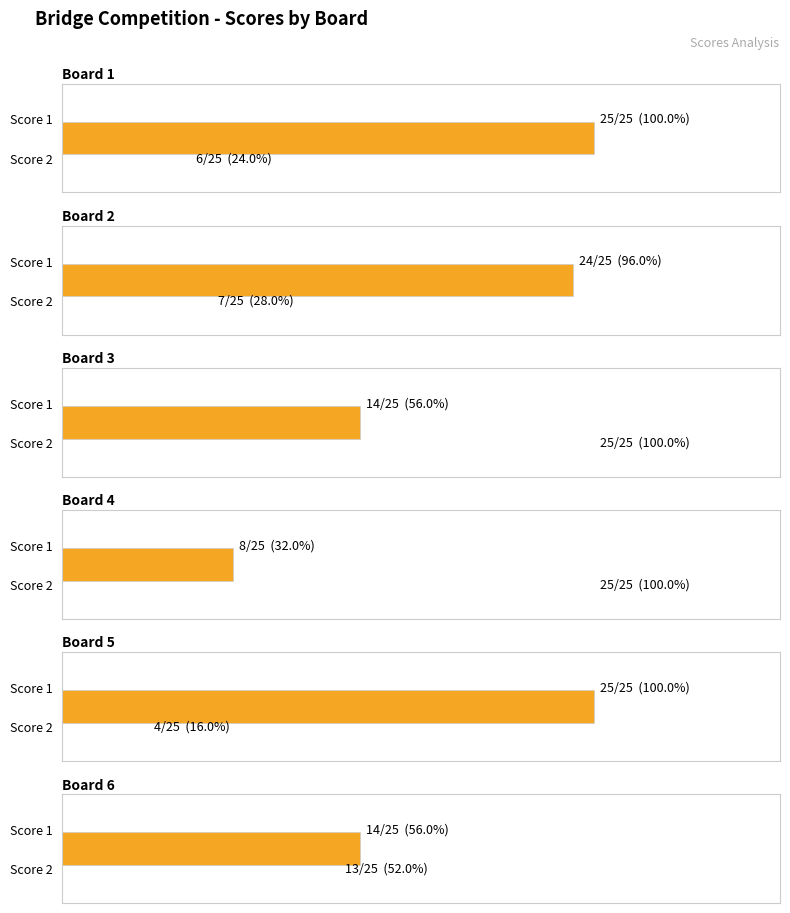

How many groups of bars are there?

6